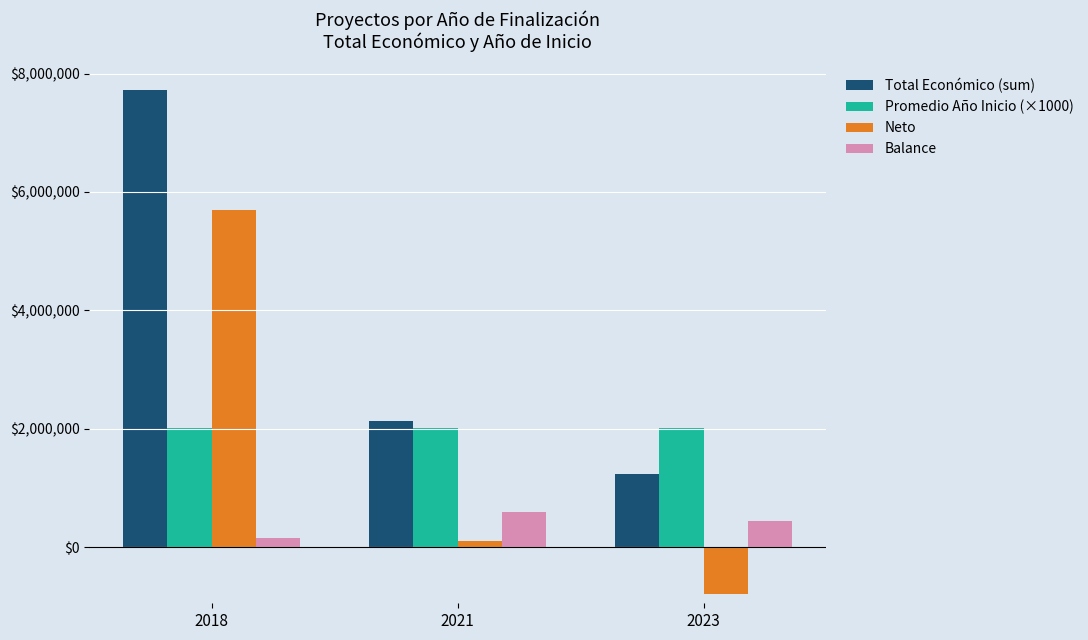

How many groups of bars are there?

3